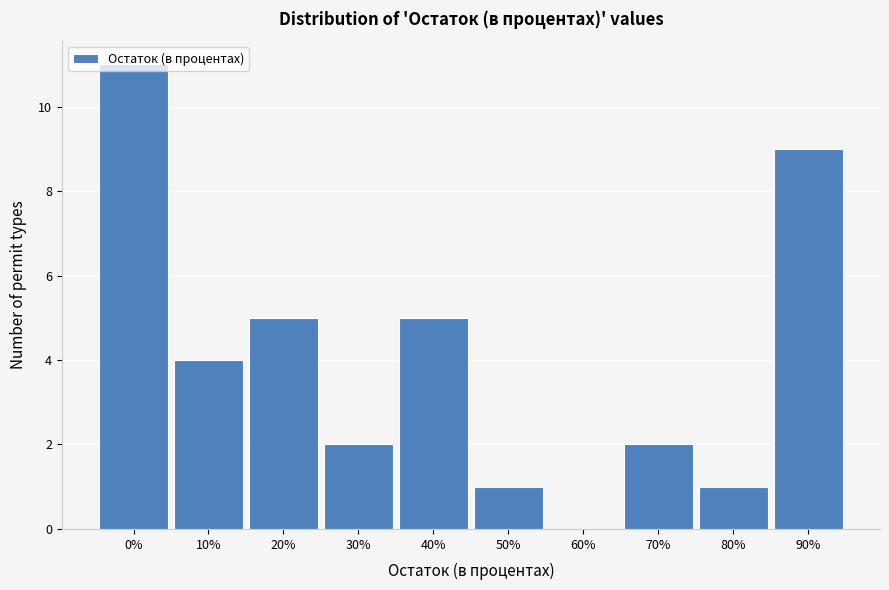

What is the sum of the values at 30% and 70%?

4